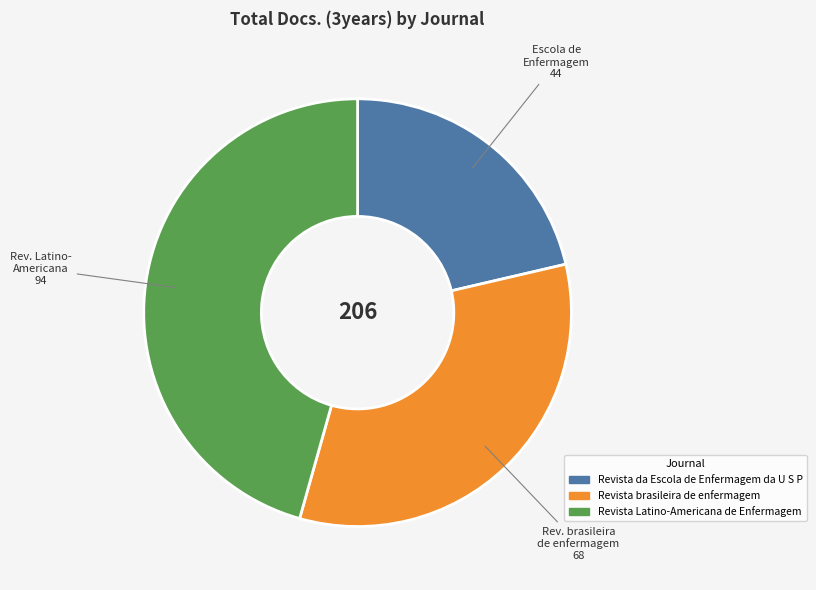

Rank the categories by value from highest to lowest.

Revista Latino-Americana de Enfermagem, Revista brasileira de enfermagem, Revista da Escola de Enfermagem da U S P